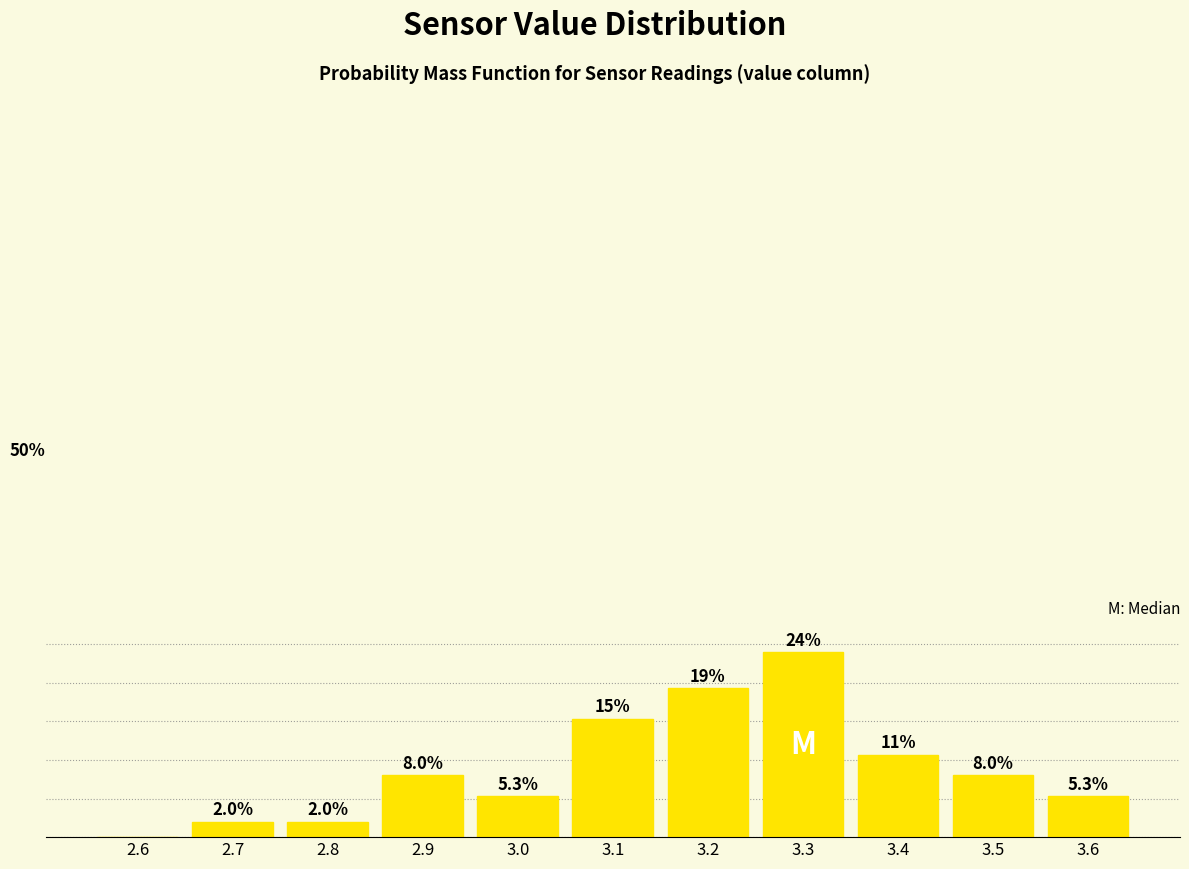

Are the bars horizontal?

No